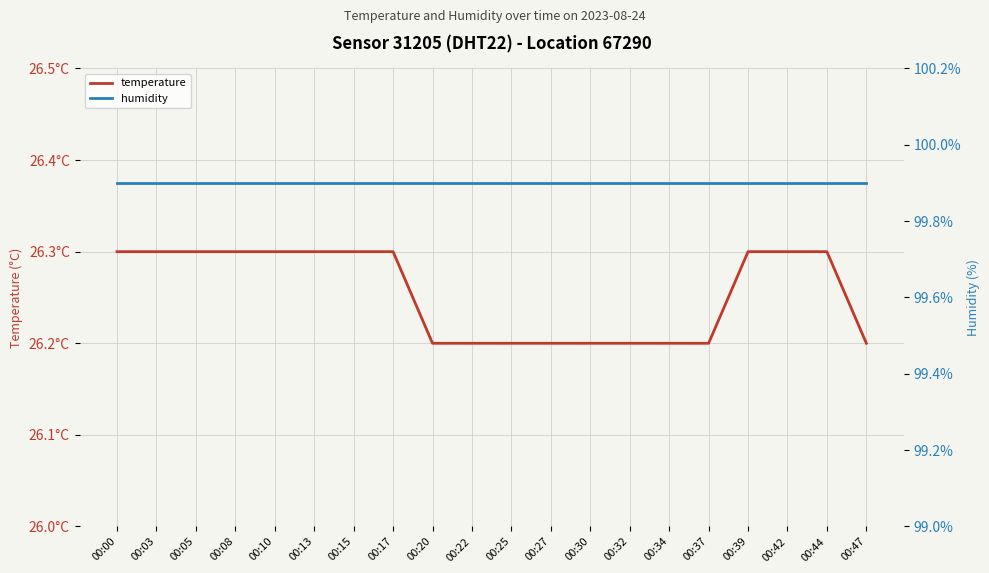

Reading left to right, transcribe all the data shown in this chart.

temperature: 26.3	26.3	26.3	26.3	26.3	26.3	26.3	26.3	26.2	26.2	26.2	26.2	26.2	26.2	26.2	26.2	26.3	26.3	26.3	26.2
humidity: 99.9	99.9	99.9	99.9	99.9	99.9	99.9	99.9	99.9	99.9	99.9	99.9	99.9	99.9	99.9	99.9	99.9	99.9	99.9	99.9